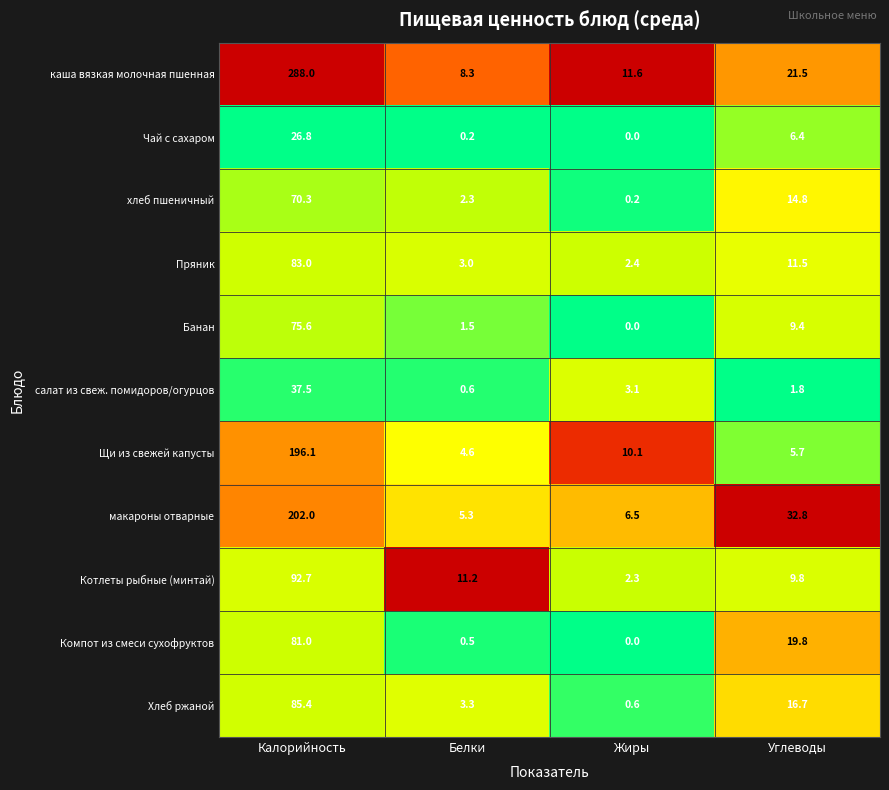

What is the spread (max minus min) of values at Жиры?

11.6